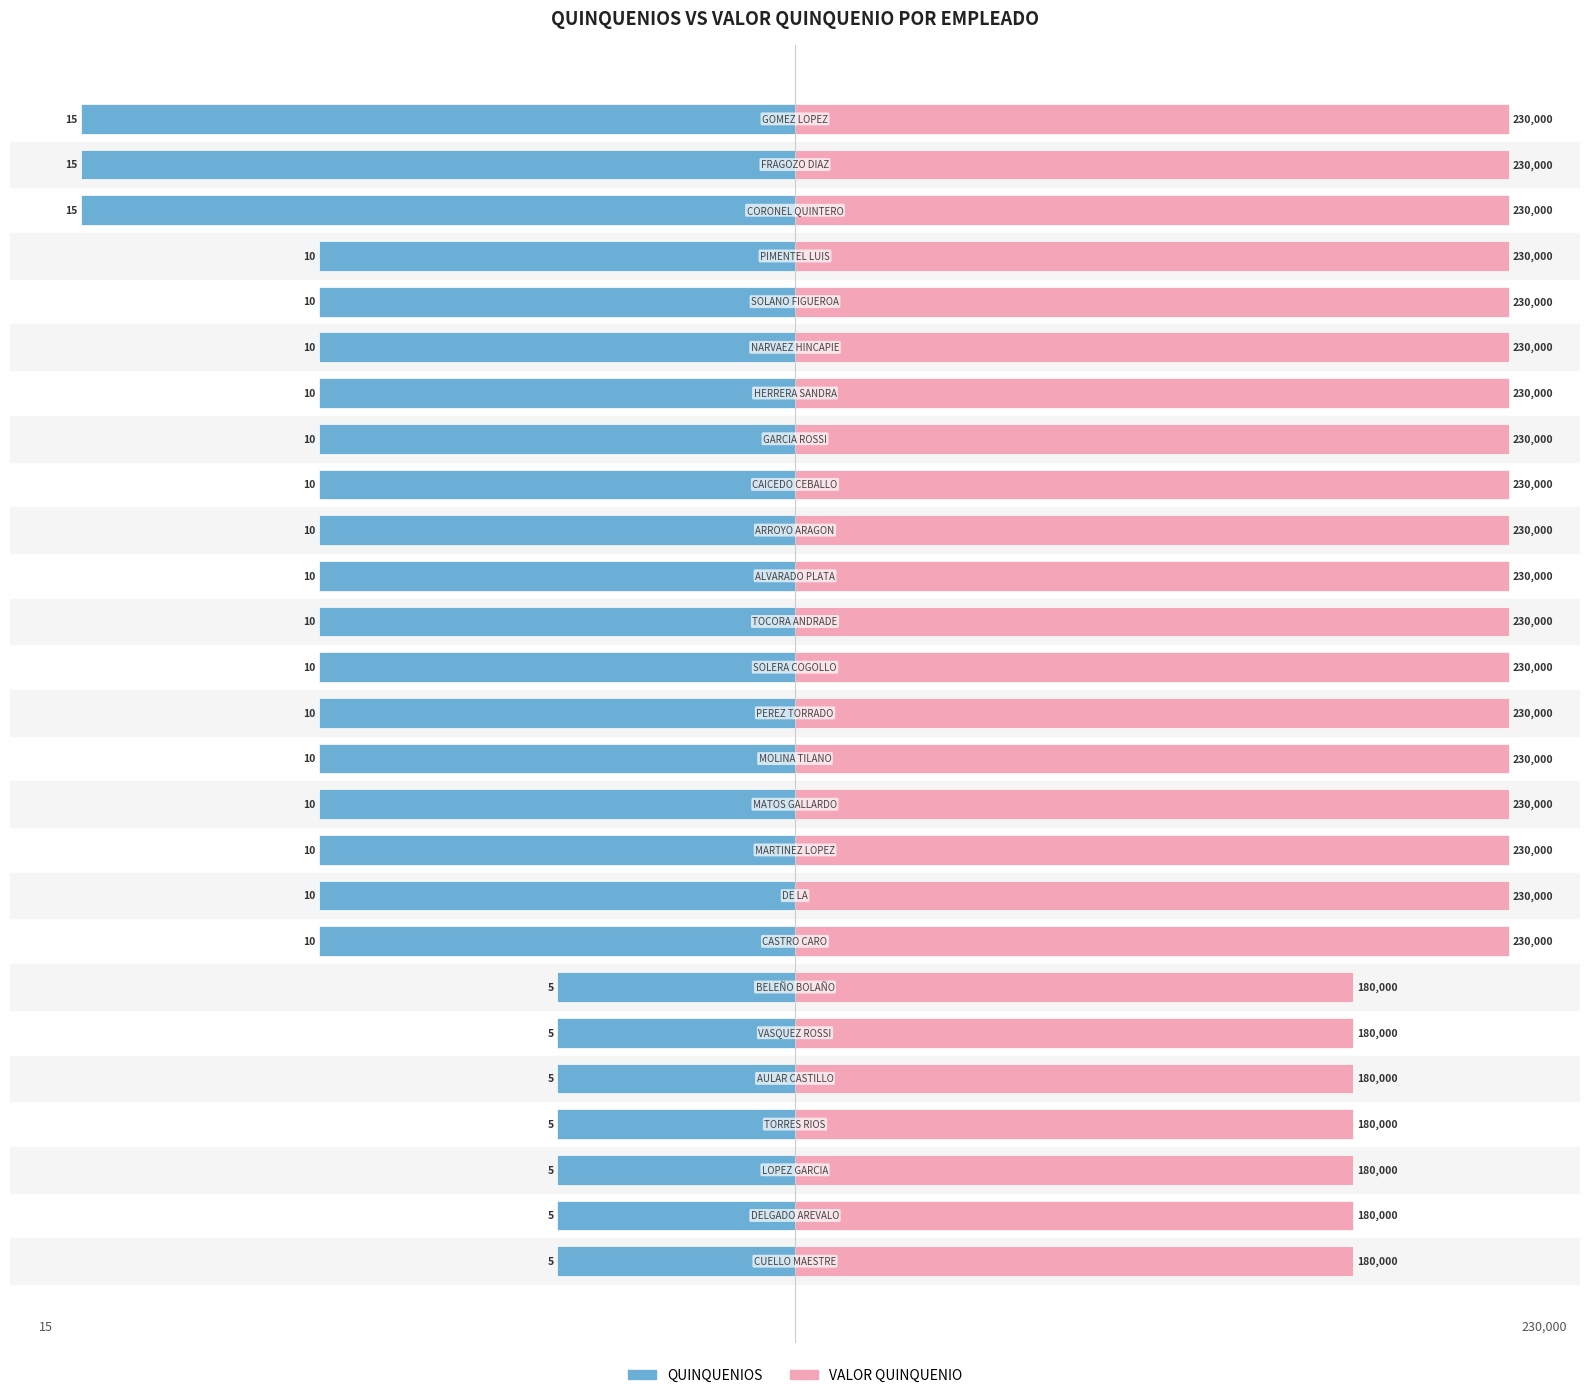

Rank the series at 24 from lowest to highest value.

QUINQUENIOS, VALOR QUINQUENIO